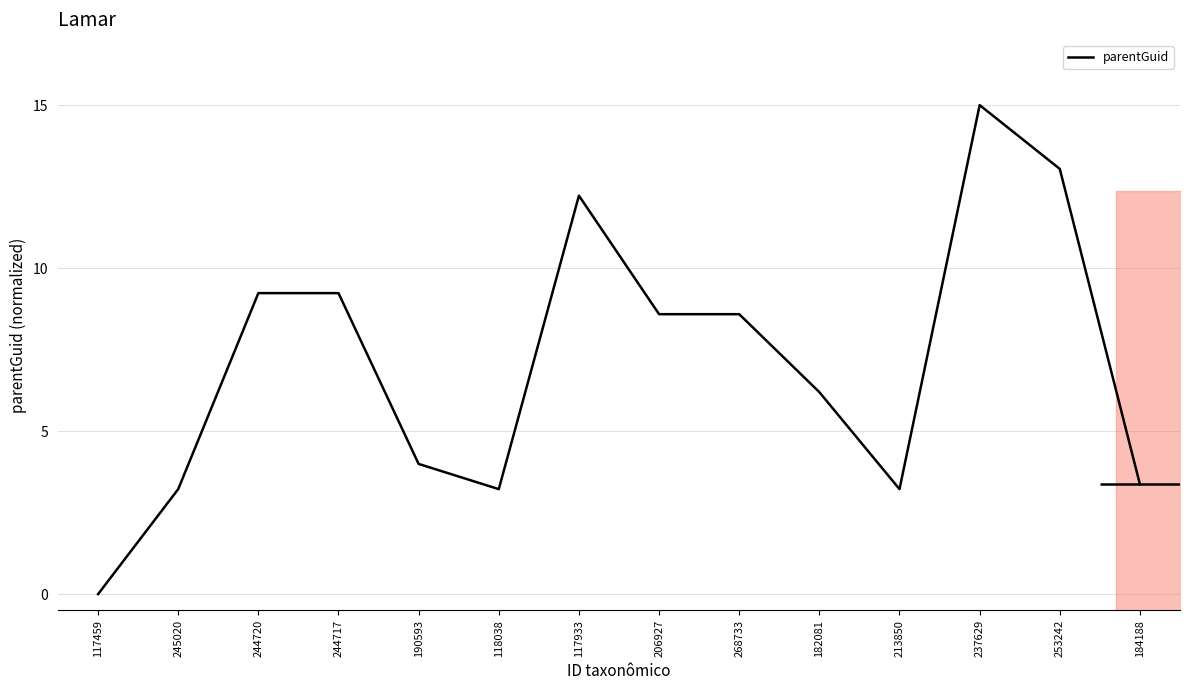

What is the average value?

7.1